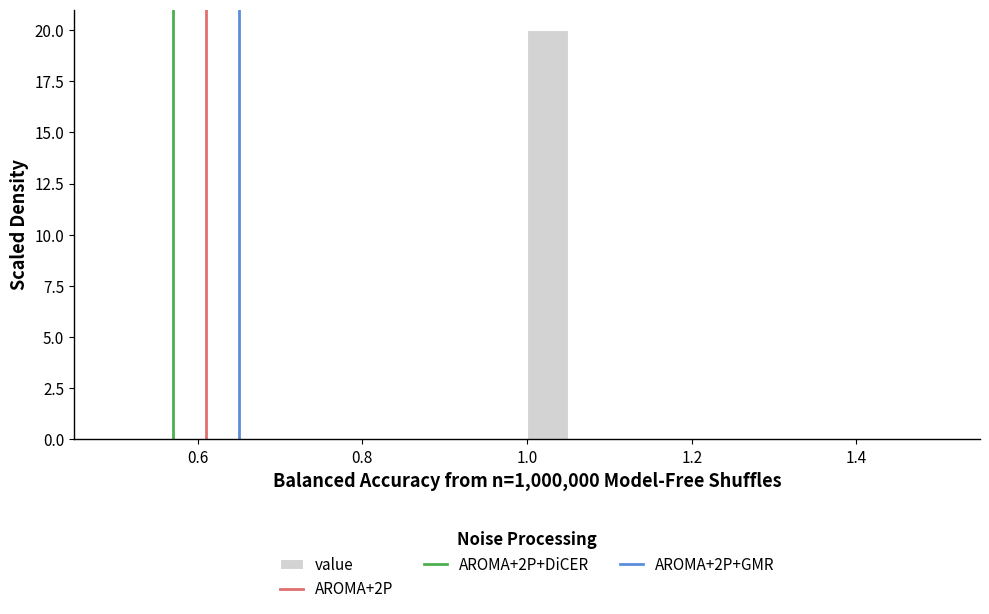

Read against the x-axis, roughly where is the centre of the tallest bar?

1.02